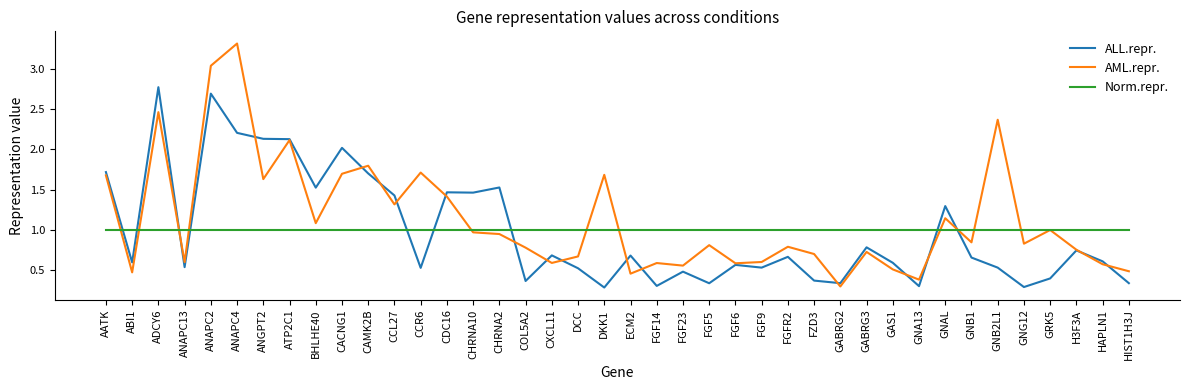

Which series has the widest spread of values?

AML.repr.